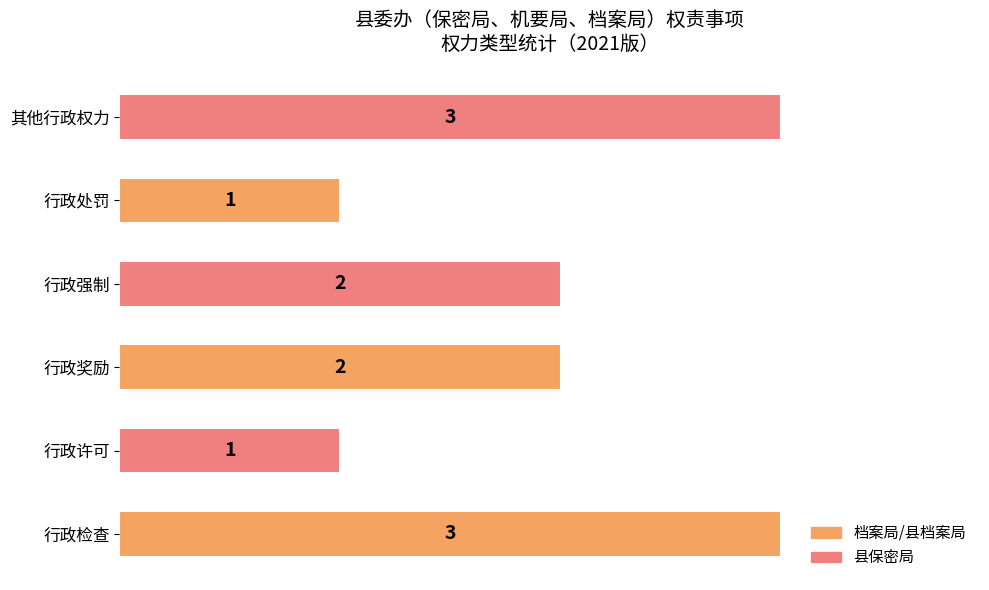

Reading top to bottom, extract all data points from this chart.

其他行政权力=3	行政处罚=1	行政强制=2	行政奖励=2	行政许可=1	行政检查=3